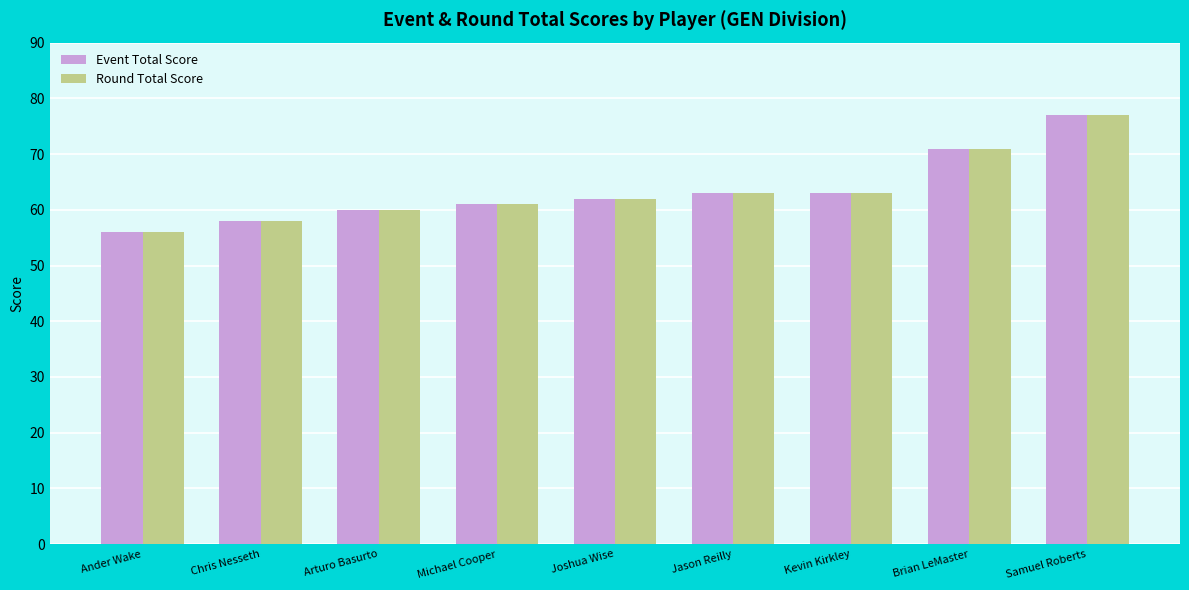

At how many categories does at least one series exceed 59?

7